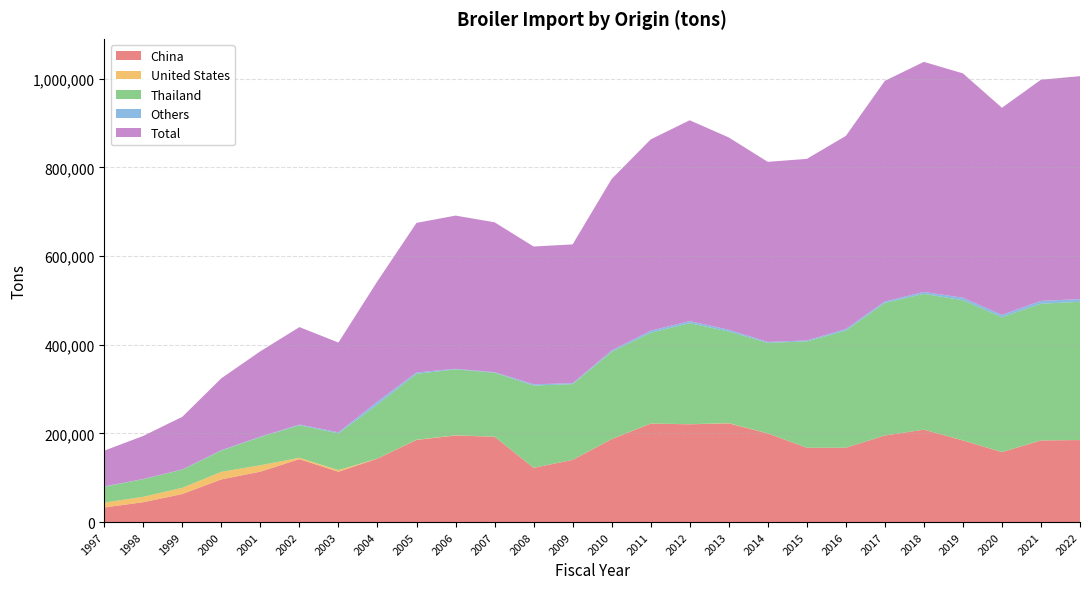

Reading left to right, transcribe all the data shown in this chart.

China: 1997=32889.2	1998=44785.8	1999=63280.0	2000=96222.4	2001=113665.2	2002=141922.3	2003=113501.2	2004=143126.4	2005=185323.2	2006=195268.1	2007=192494.1	2008=122250.3	2009=140147.1	2010=187032.1	2011=222020.5	2012=220602.9	2013=222598.6	2014=199882.3	2015=167640.9	2016=167645.0	2017=195242.1	2018=208381.3	2019=184100.1	2020=157740.5	2021=184051.5	2022=185011.9
United States: 1997=10988.1	1998=12285.3	1999=14012.1	2000=17121.1	2001=14505.6	2002=3130.4	2003=3647.8	2004=245.2	2005=415.4	2006=487.2	2007=181.0	2008=218.4	2009=181.4	2010=219.6	2011=313.8	2012=265.5	2013=548.5	2014=251.1	2015=101.9	2016=121.2	2017=97.7	2018=103.1	2019=181.0	2020=215.7	2021=199.3	2022=128.6
Thailand: 1997=35802.7	1998=39750.9	1999=41006.9	2000=47986.8	2001=63578.2	2002=73280.0	2003=82980.3	2004=121828.4	2005=148602.9	2006=148793.8	2007=144154.7	2008=185477.5	2009=170743.3	2010=196785.0	2011=204721.5	2012=227867.4	2013=206712.9	2014=204131.6	2015=239817.0	2016=264159.6	2017=299004.5	2018=306324.2	2019=316071.0	2020=304149.8	2021=308285.9	2022=311671.3
Others: 1997=892.8	1998=345.1	1999=432.3	2000=863.5	2001=901.4	2002=1567.8	2003=2363.7	2004=6551.9	2005=3112.0	2006=1118.0	2007=1308.3	2008=2867.6	2009=2147.9	2010=2952.3	2011=4547.9	2012=4471.4	2013=3976.2	2014=2043.4	2015=2080.7	2016=3618.5	2017=3327.0	2018=4271.2	2019=5727.7	2020=5198.1	2021=6403.5	2022=6129.5
Total: 1997=80572.9	1998=97167.1	1999=118731.3	2000=162193.8	2001=192650.4	2002=219900.5	2003=202493.0	2004=271751.9	2005=337453.5	2006=345667.1	2007=338138.1	2008=310813.8	2009=313219.7	2010=386989.0	2011=431603.7	2012=453207.1	2013=433836.1	2014=406308.4	2015=409640.6	2016=435544.2	2017=497671.2	2018=519079.8	2019=506079.7	2020=467304.1	2021=498940.1	2022=502941.3